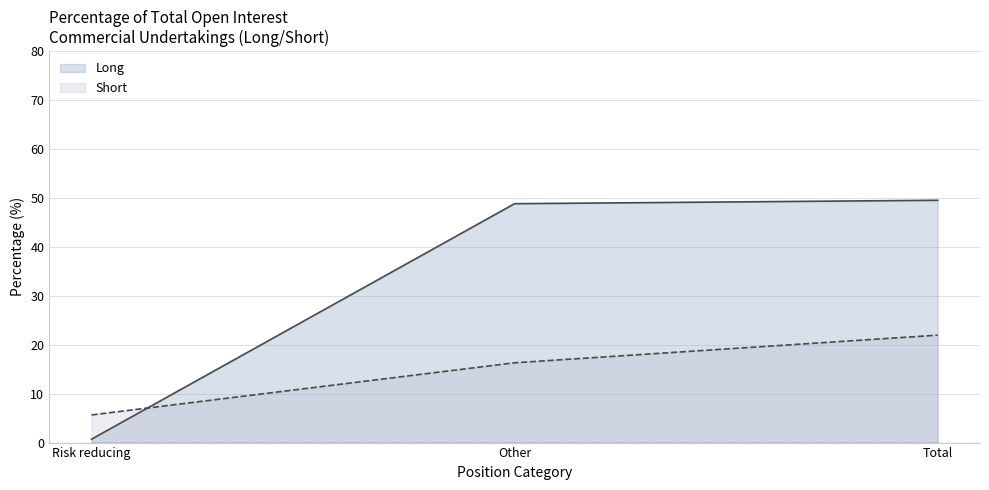

What position from the right is Risk reducing?

3